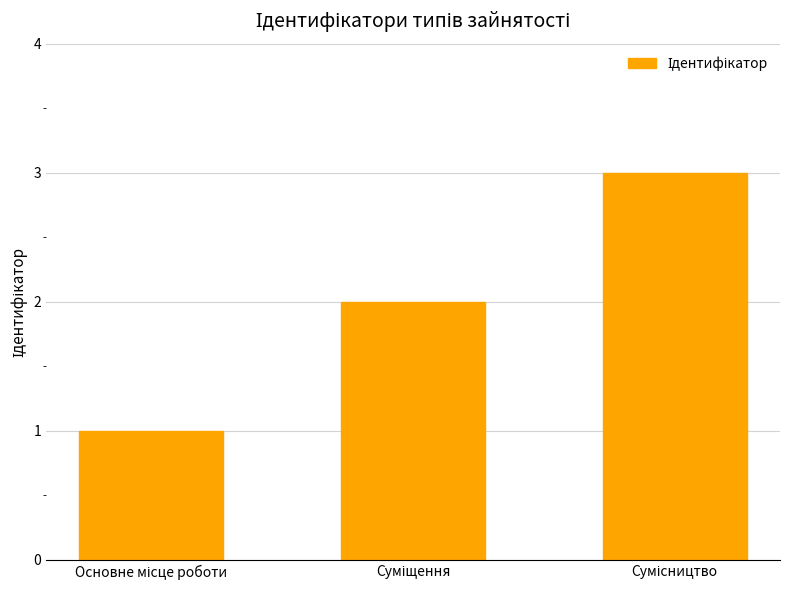

How many bars are there in total?

3